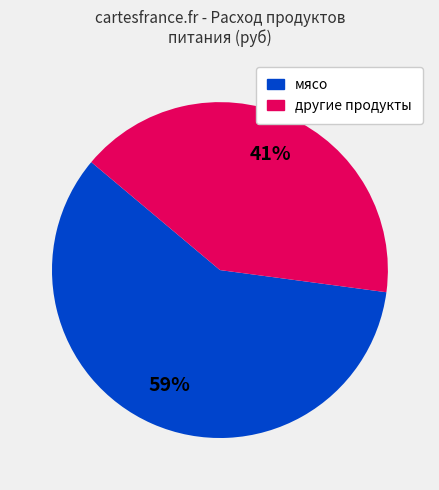

To the nearest percent, what is the difference between the largest and smallest slice percentages?

18%